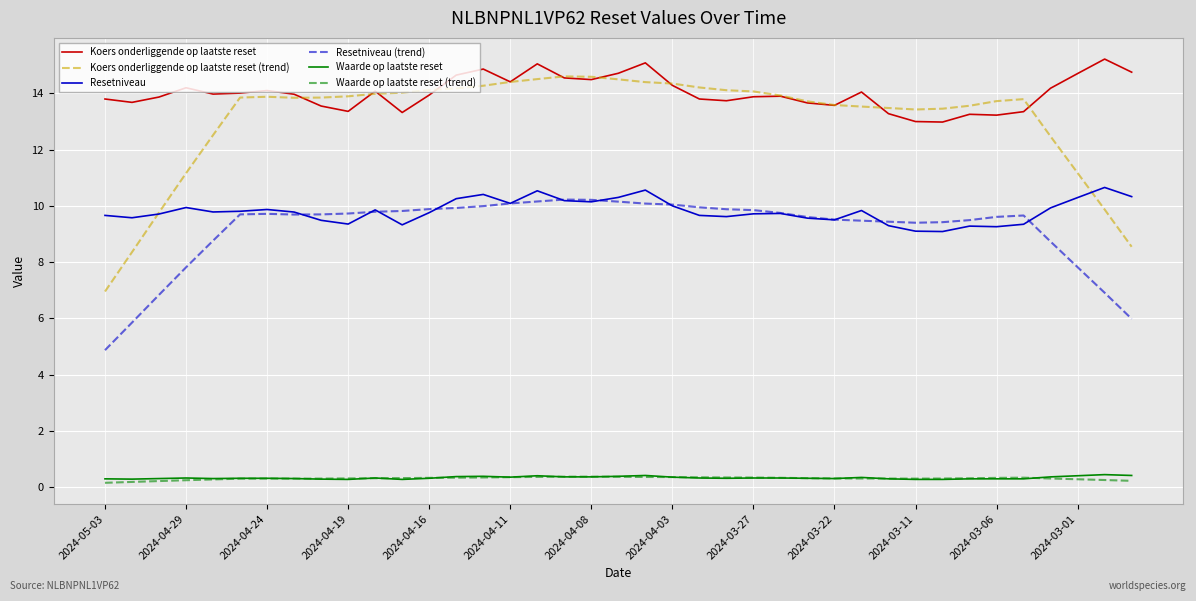

Which series has the widest spread of values?

Koers onderliggende op laatste reset (trend)